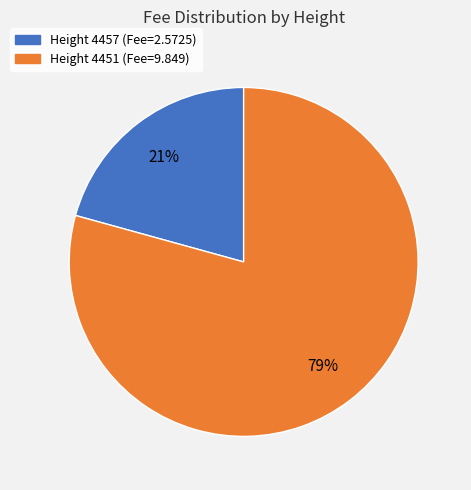

Is there any slice that represents more than half of the pie?

Yes